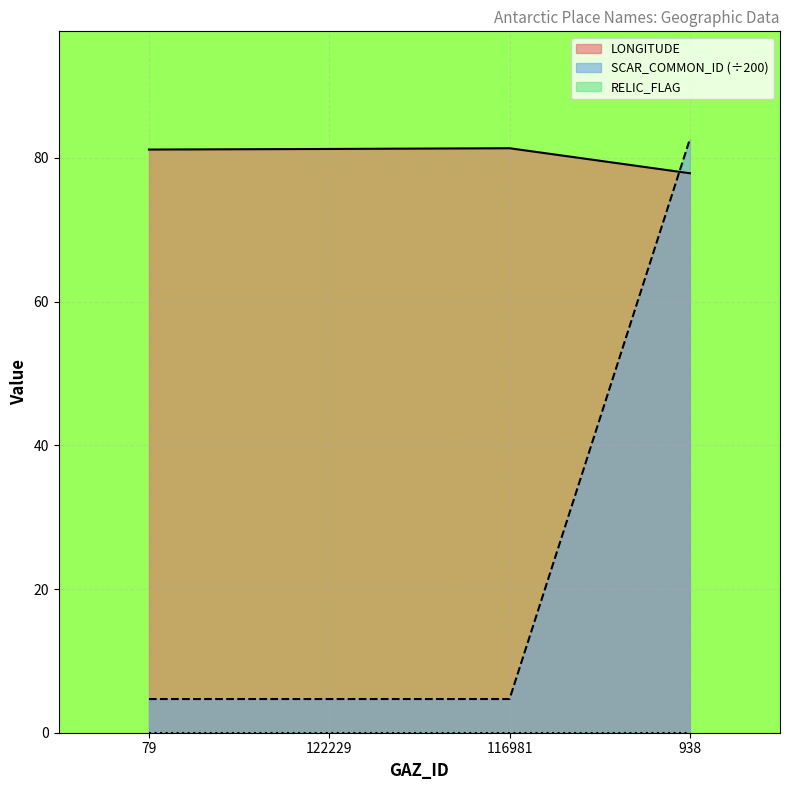

After their last crossing, which series has the higher values: LONGITUDE or SCAR_COMMON_ID?

SCAR_COMMON_ID